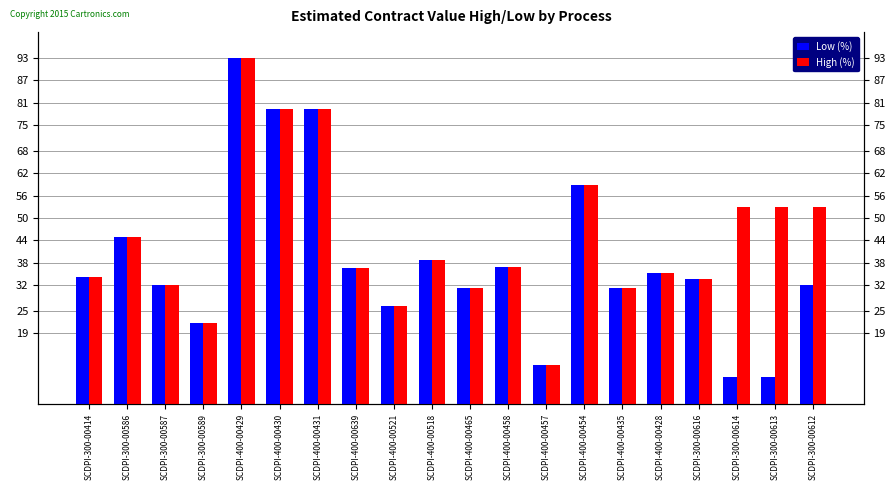

Which series changed the most between SCDPI-400-00430 and SCDPI-300-00614?

Low (%)